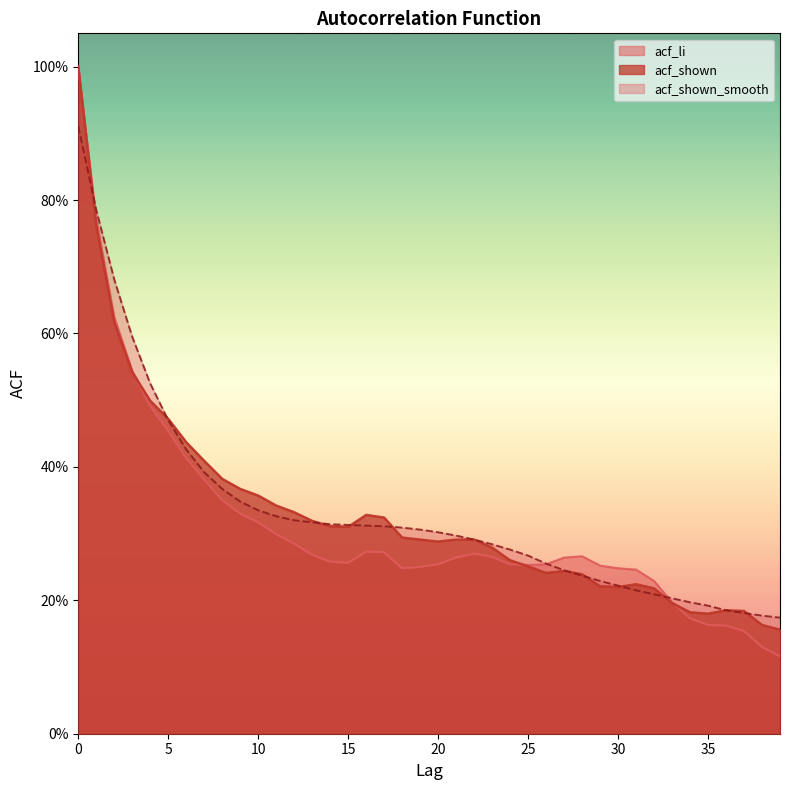

Where do acf_shown_smooth and acf_shown first cross each other?

0 and 1